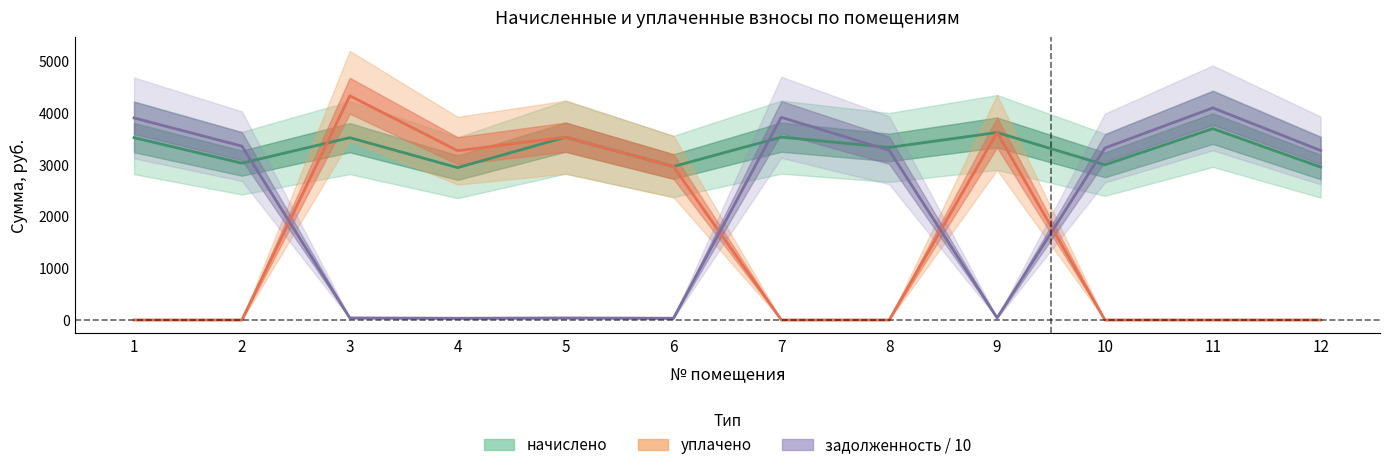

Which series has the largest total across all categories?

начислено